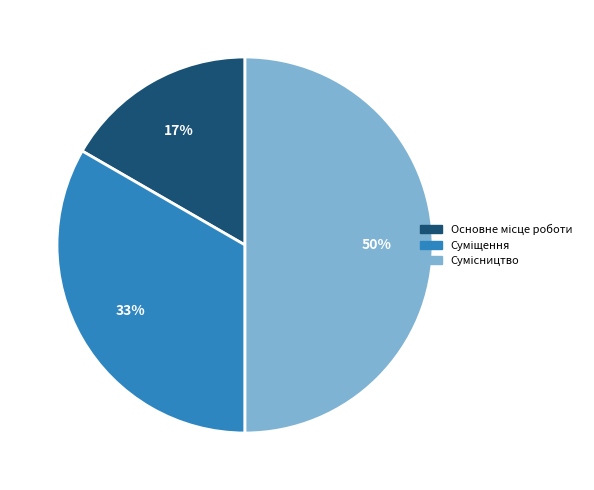

To the nearest percent, what is the average slice percentage?

33%